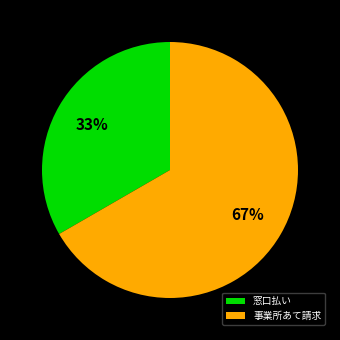

True or false: 事業所あて請求 accounts for 67% of the total.

True